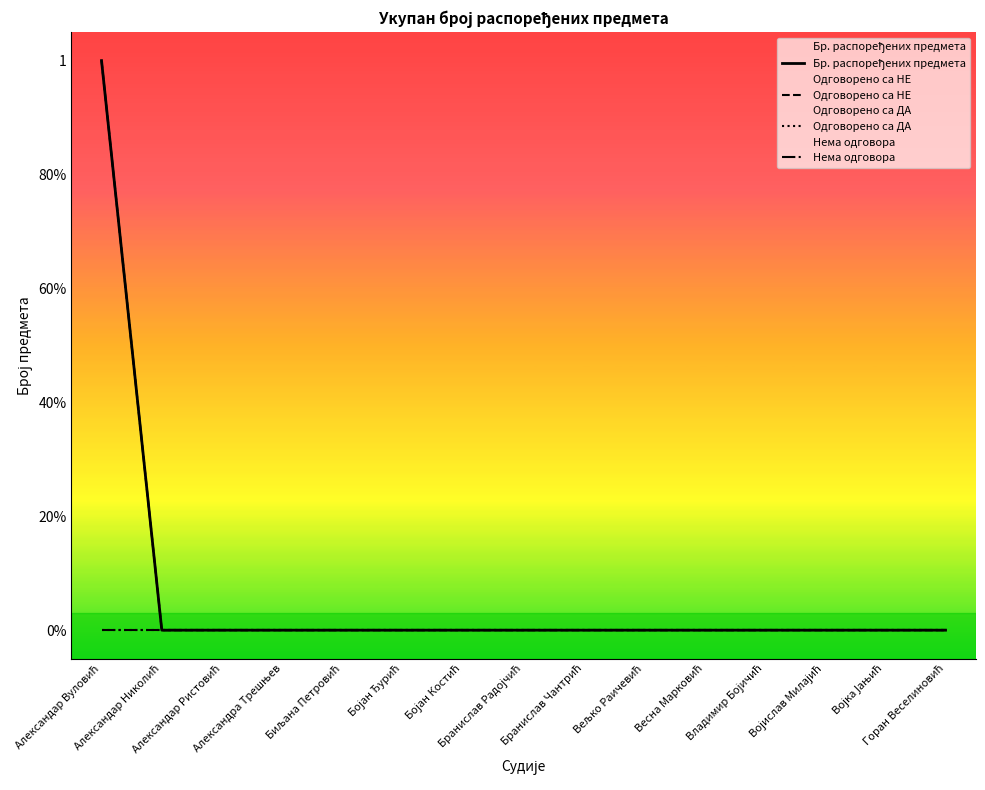

Which series has the largest total across all categories?

Бр. распоређених предмета